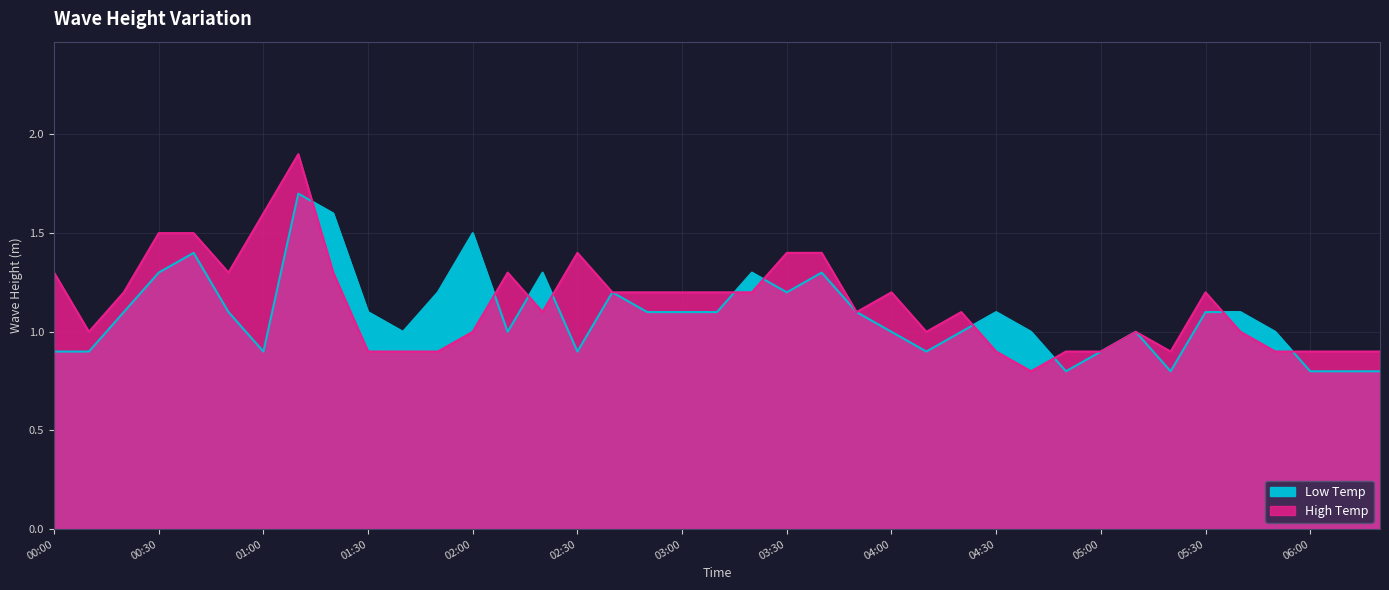

Reading left to right, extract all data points from this chart.

High Temp: 1.3	1.0	1.2	1.5	1.5	1.3	1.6	1.9	1.3	0.9	0.9	0.9	1.0	1.3	1.1	1.4	1.2	1.2	1.2	1.2	1.2	1.4	1.4	1.1	1.2	1.0	1.1	0.9	0.8	0.9	0.9	1.0	0.9	1.2	1.0	0.9	0.9	0.9	0.9
Low Temp: 0.9	0.9	1.1	1.3	1.4	1.1	0.9	1.7	1.6	1.1	1.0	1.2	1.5	1.0	1.3	0.9	1.2	1.1	1.1	1.1	1.3	1.2	1.3	1.1	1.0	0.9	1.0	1.1	1.0	0.8	0.9	1.0	0.8	1.1	1.1	1.0	0.8	0.8	0.8